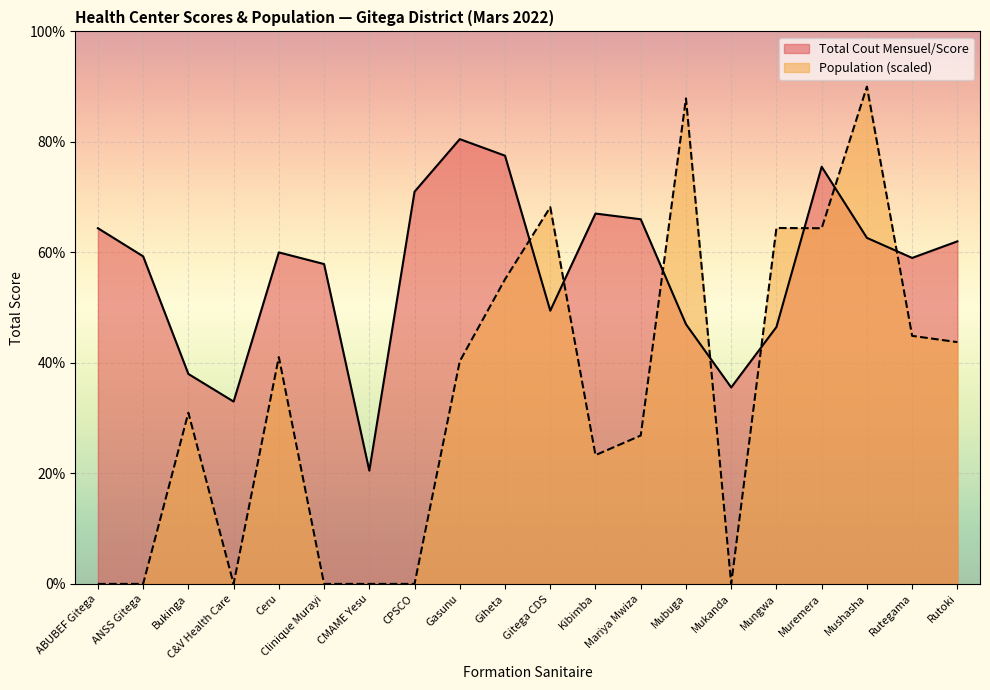

At which label is Population closest to 45?

Rutegama